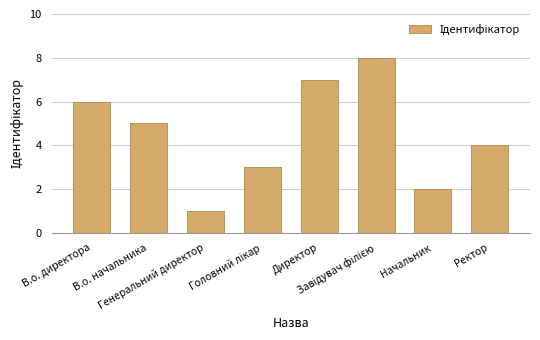

What is the difference between the maximum and minimum values?

7